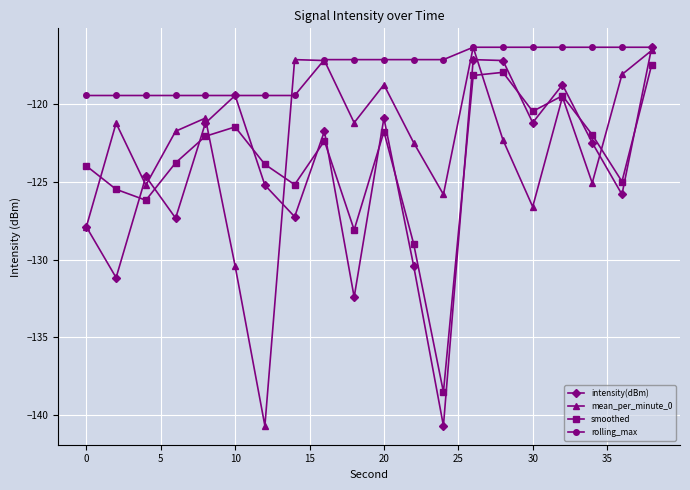

What is the value of the intensity(dBm) point at the 12th from the left?

-130.4